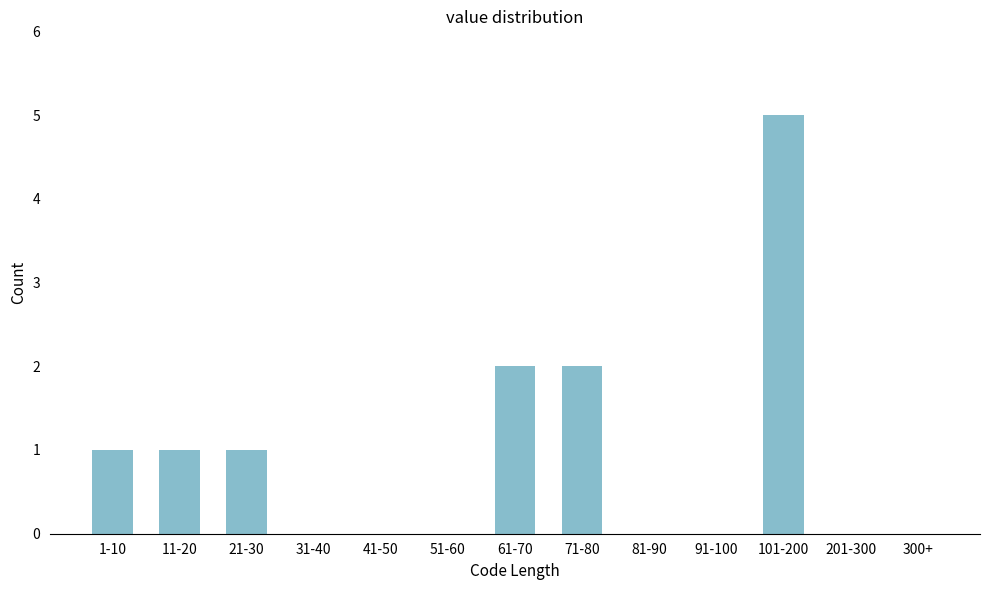

Reading left to right, list all the values displayed in this chart.

1-10=1	11-20=1	21-30=1	31-40=0	41-50=0	51-60=0	61-70=2	71-80=2	81-90=0	91-100=0	101-200=5	201-300=0	300+=0